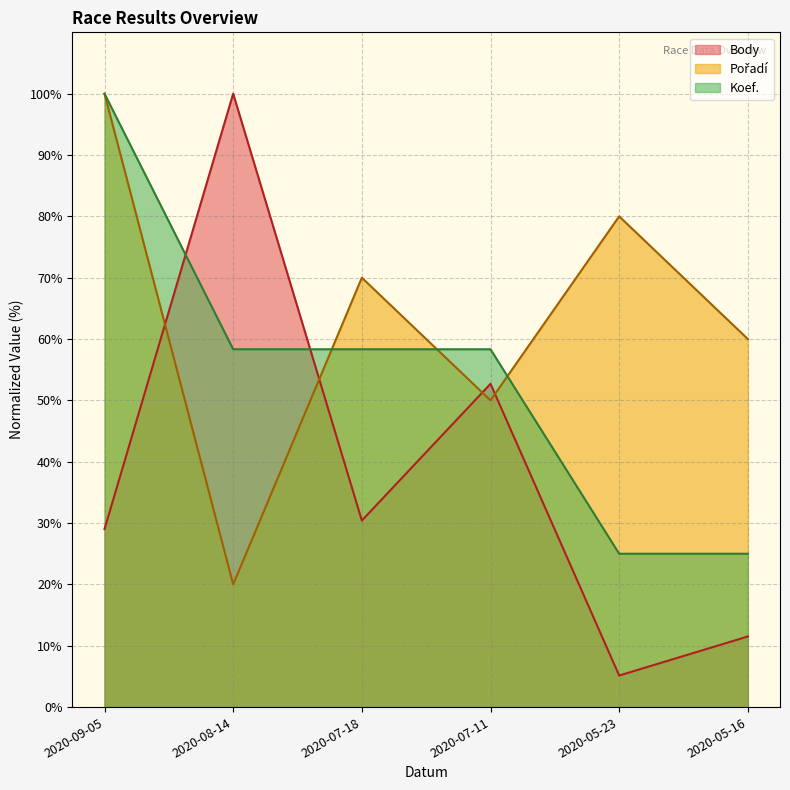

What is the average value of the Pořadí series?

63.3